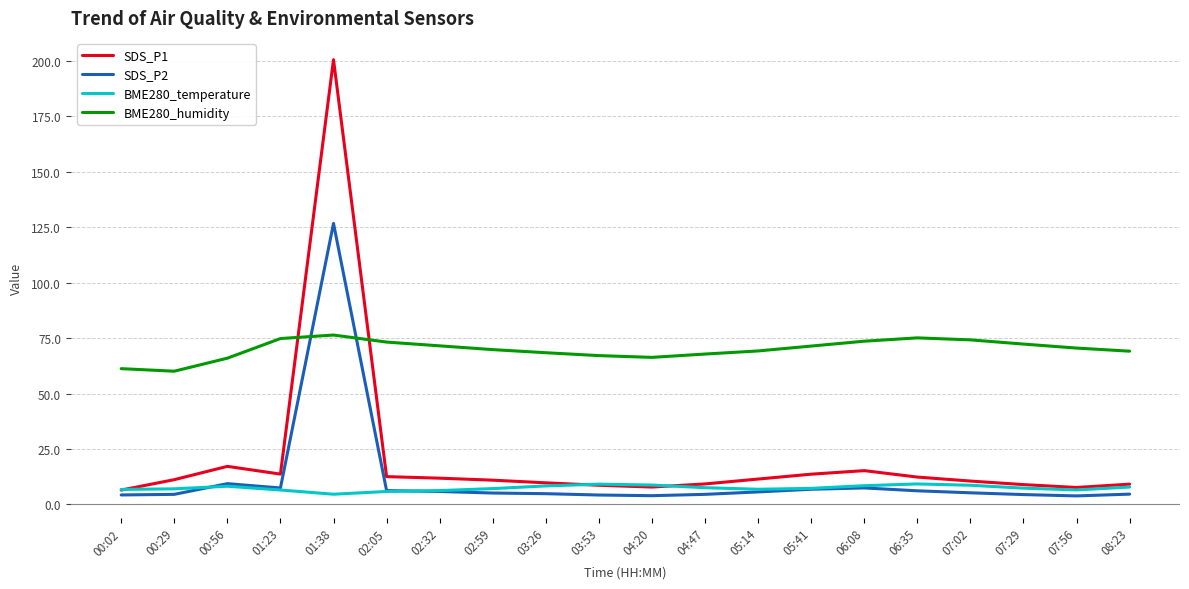

Is the value of SDS_P1 at 00:29 greater than the value of SDS_P2 at 05:41?

Yes